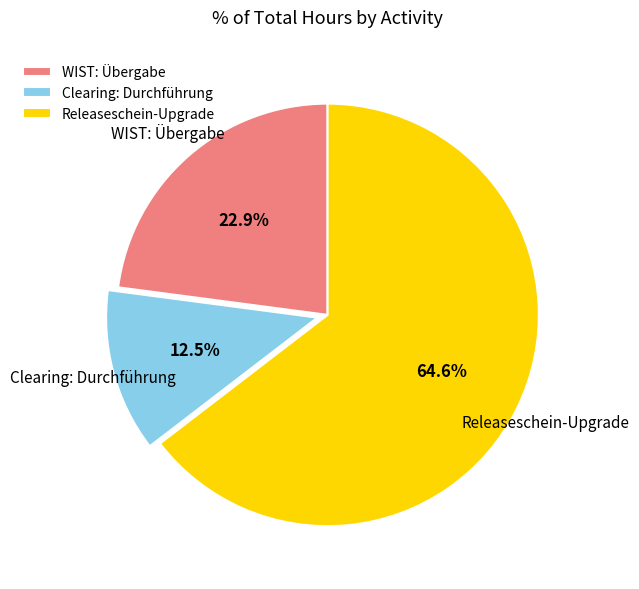

Which slice is the smallest?

Clearing: Durchführung